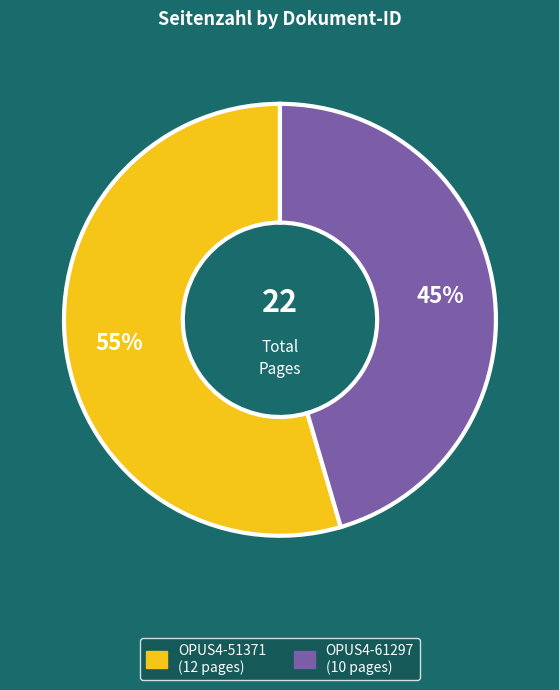

Do OPUS4-51371 and OPUS4-61297 together represent more than half of the pie?

Yes